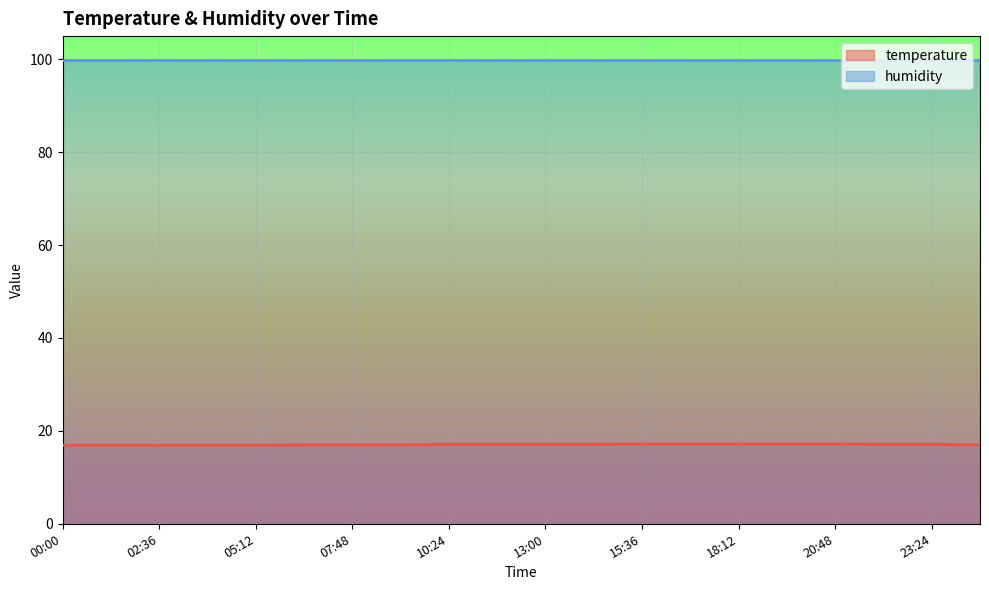

List the labels in order of value, largest first.

15:36, 16:54, 18:12, 19:30, 20:48, 10:24, 11:42, 13:00, 14:18, 22:06, 23:24, 06:30, 07:48, 09:06, 24:42, 00:00, 01:18, 02:36, 03:54, 05:12